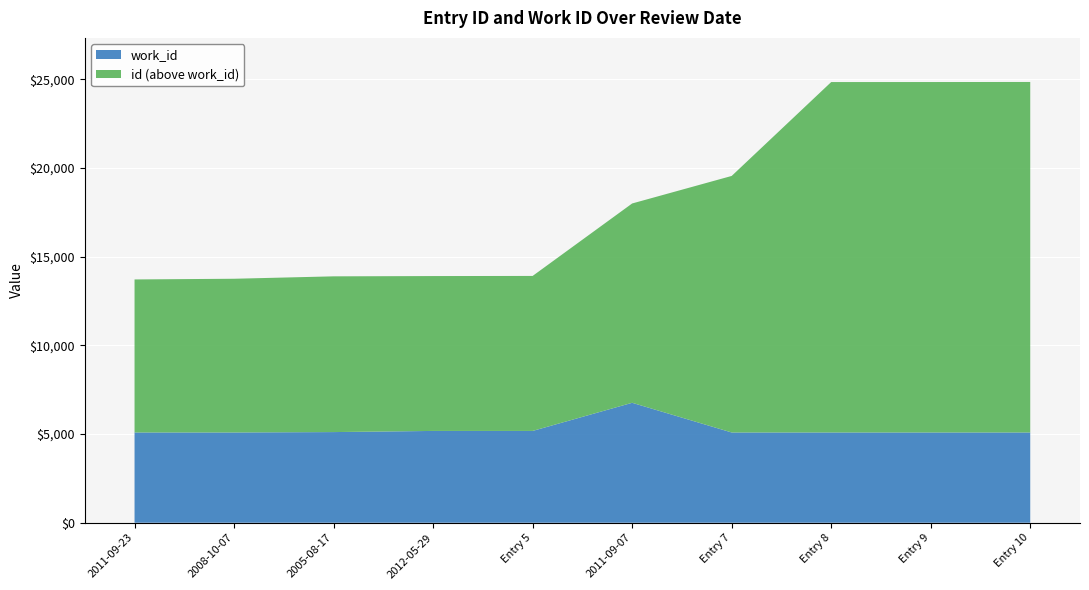

Reading left to right, extract all data points from this chart.

id: 13715	13754	13890	13906	13913	17998	19550	24843	24844	24848
work_id: 5088	5088	5110	5175	5175	6761	5088	5088	5088	5088